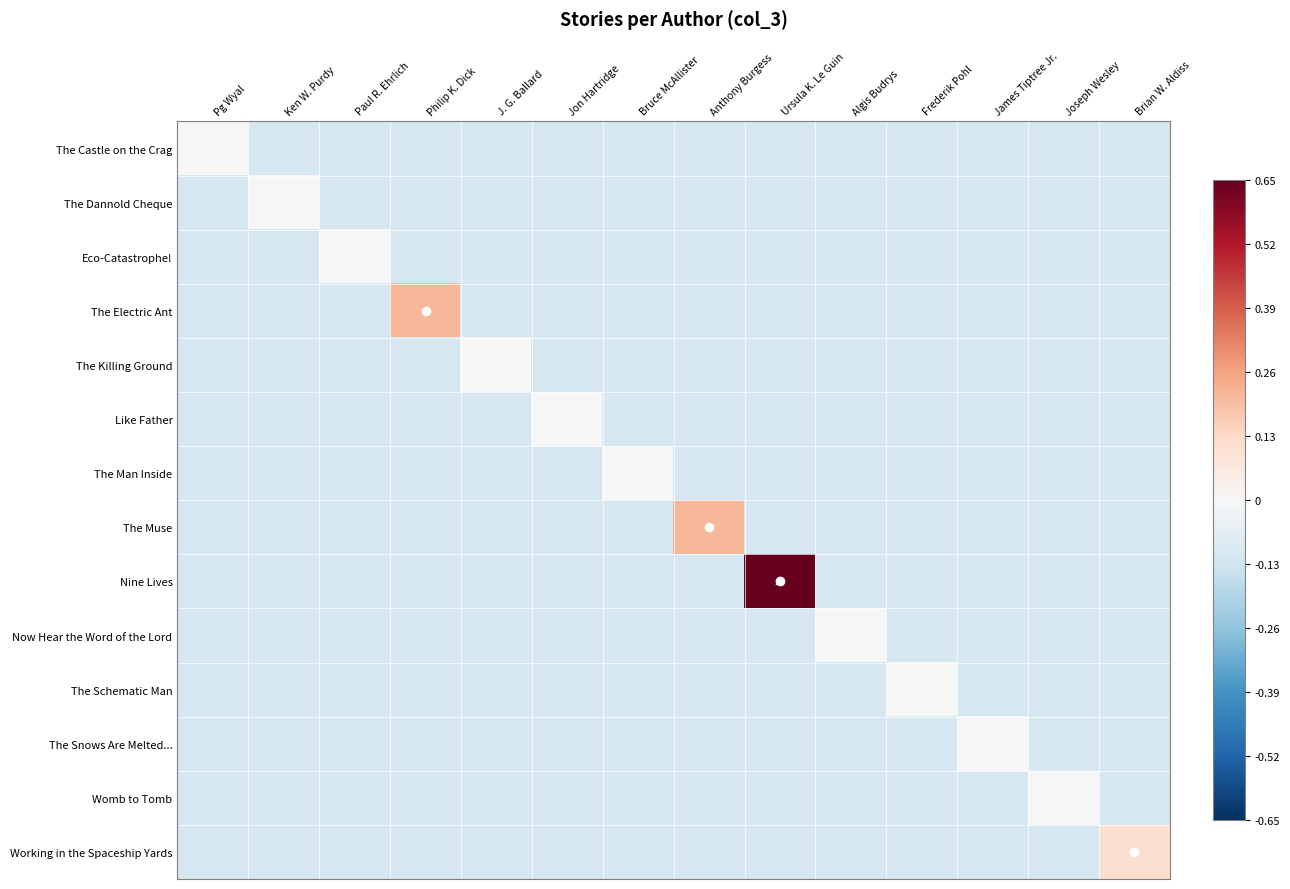

Which series changed the most between J. G. Ballard and James Tiptree Jr.?

The Killing Ground